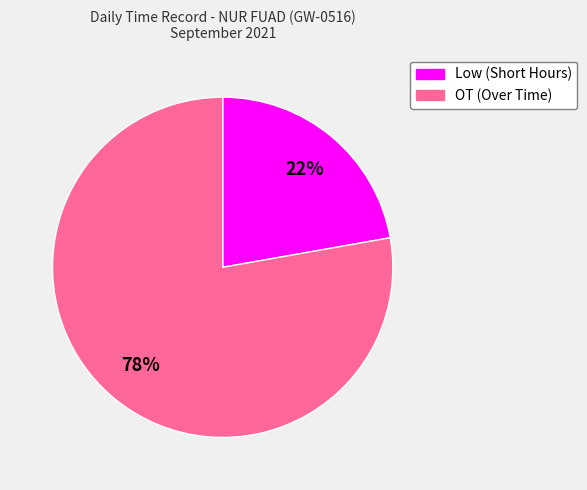

To the nearest percent, what percentage of the pie is OT?

78%